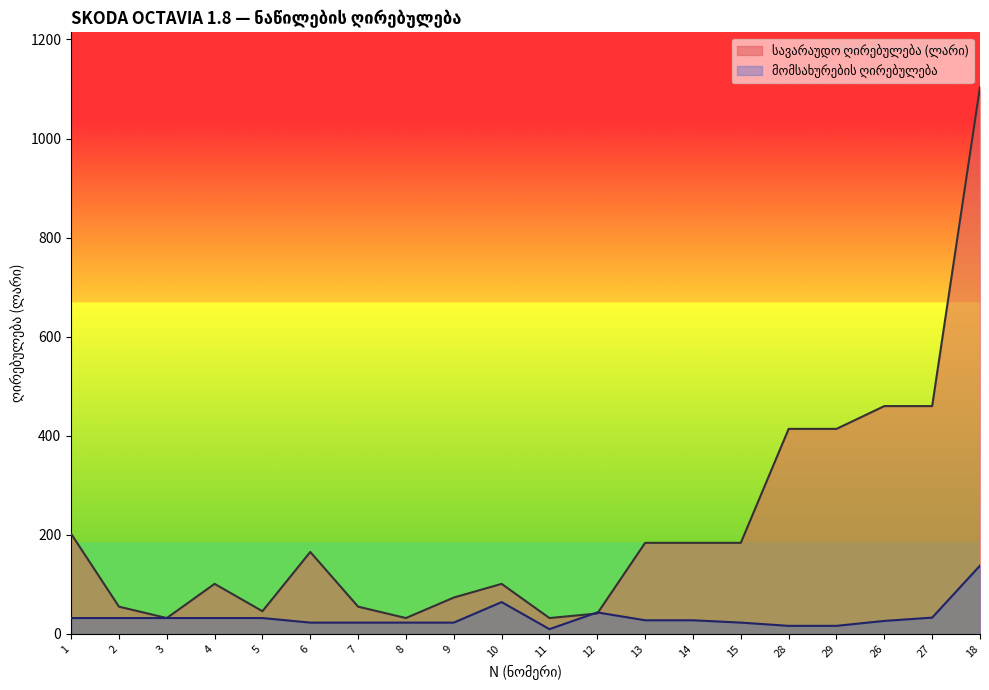

Where do სავარაუდო ღირებულება (ლარი) and მომსახურების ღირებულება first cross each other?

11 and 12